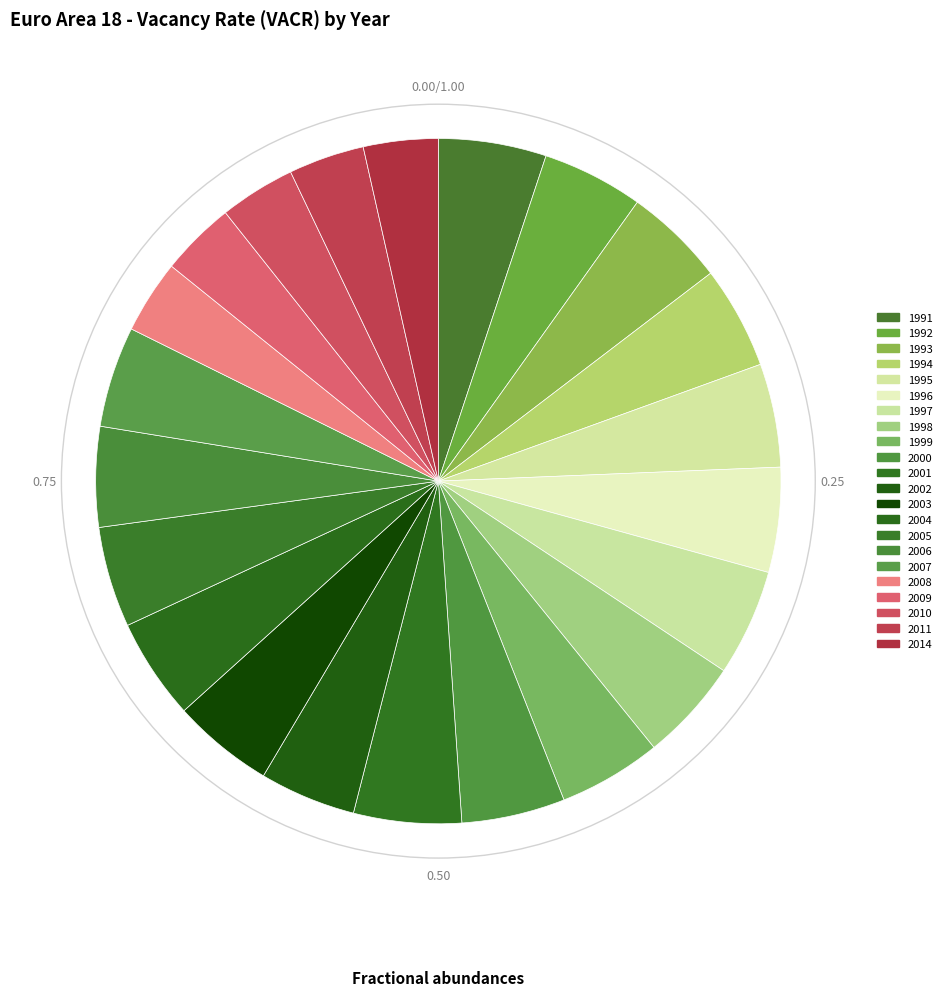

To the nearest percent, what is the difference between the largest and smallest slice percentages?

2%